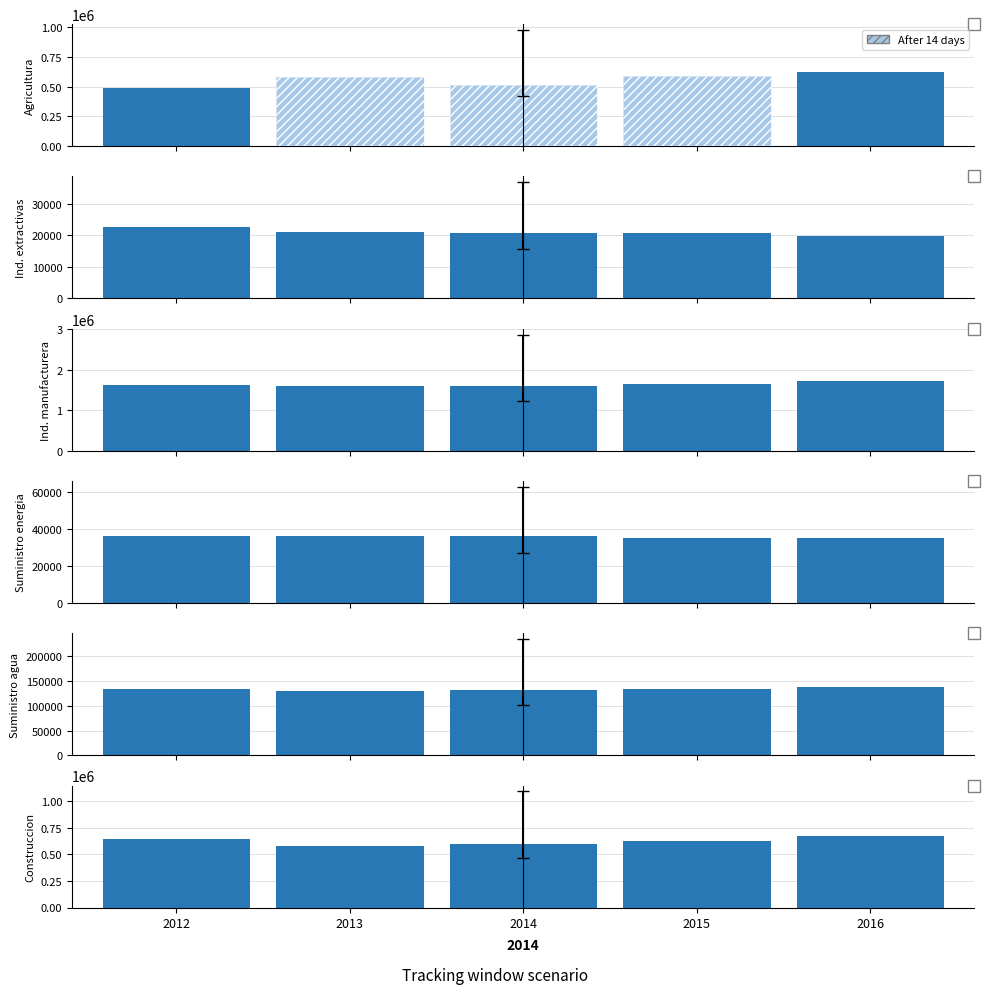

Is it true that Suministro energia equals 36502 at 2013?

True